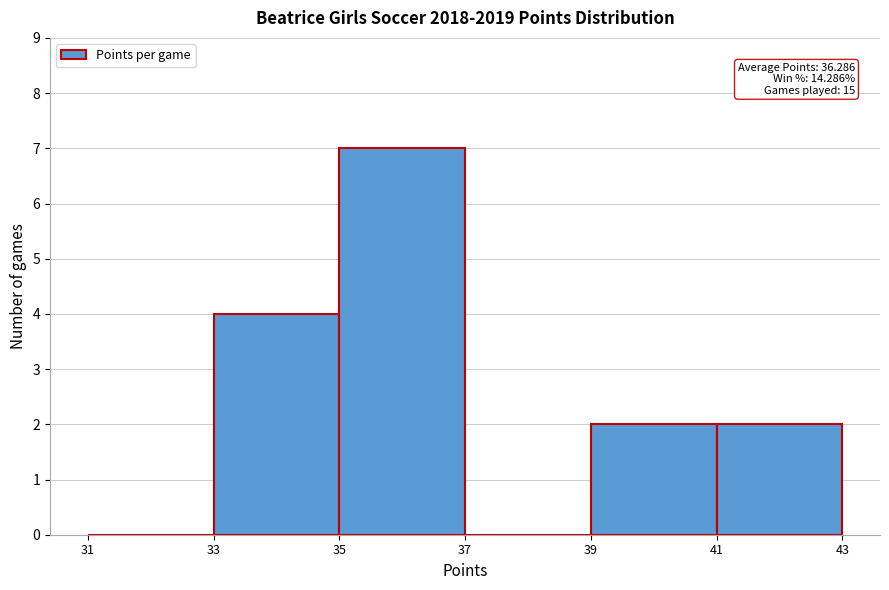

Which range on the x-axis has the tallest bar?

35 to 37